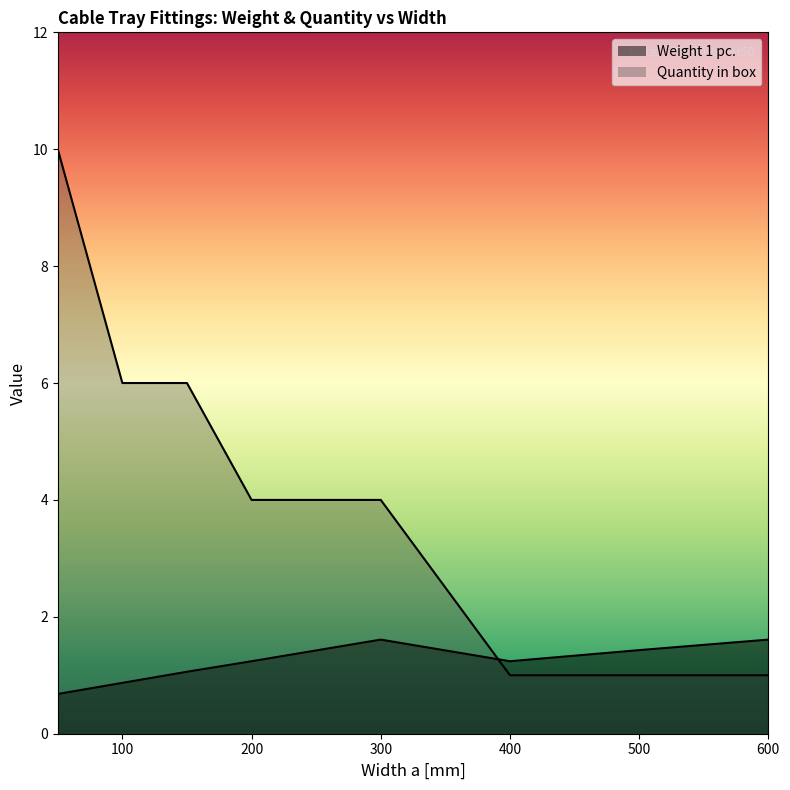

What is the minimum value for Weight 1 pc.?

0.7